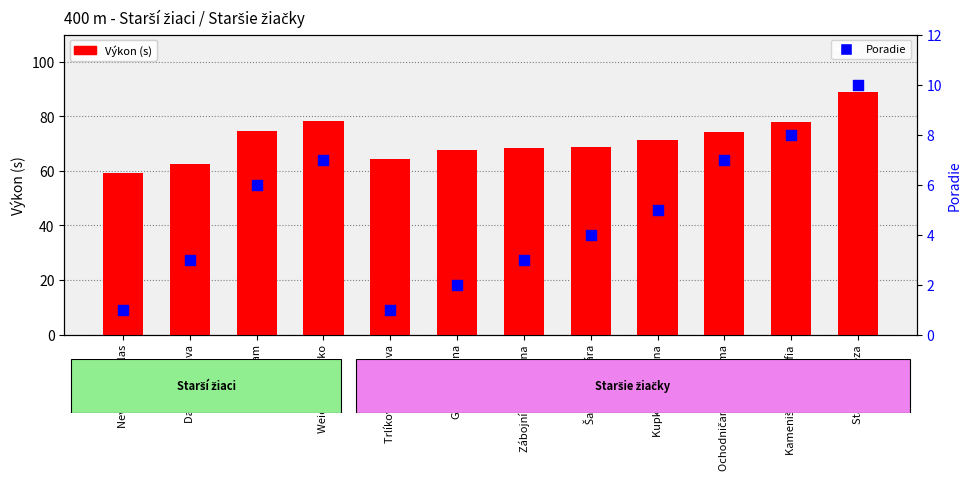

What are all the series names shown in the legend?

Výkon (s), Poradie